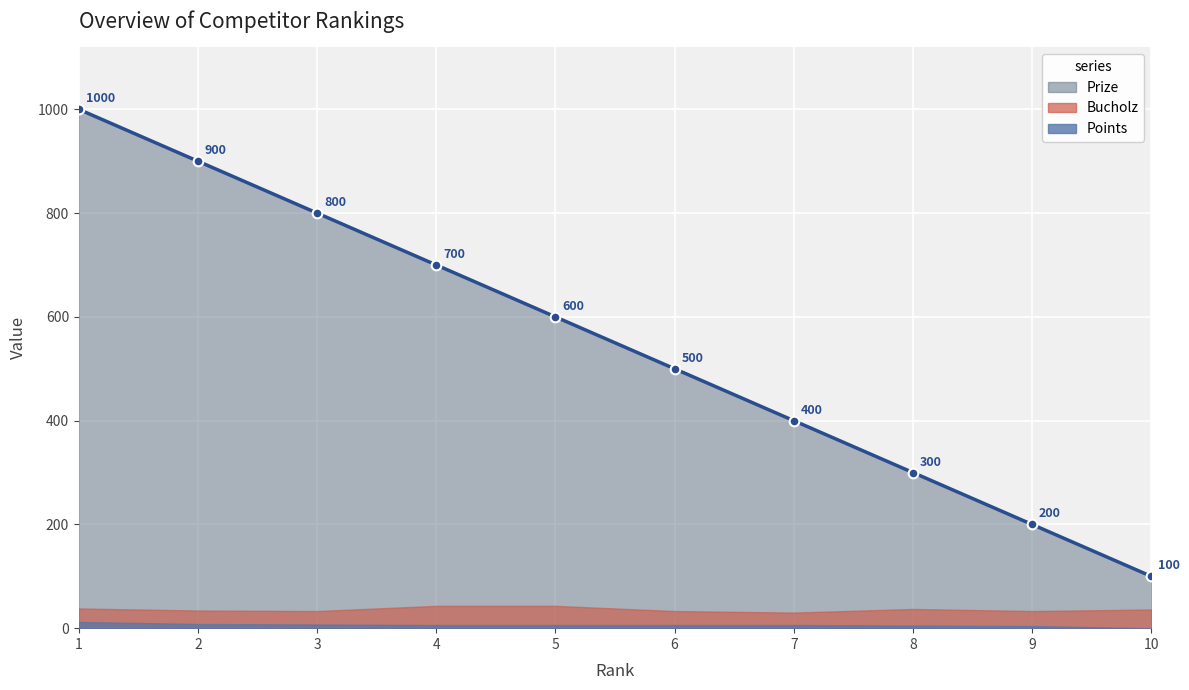

The Points series shows 6 at 5. True or false?

True